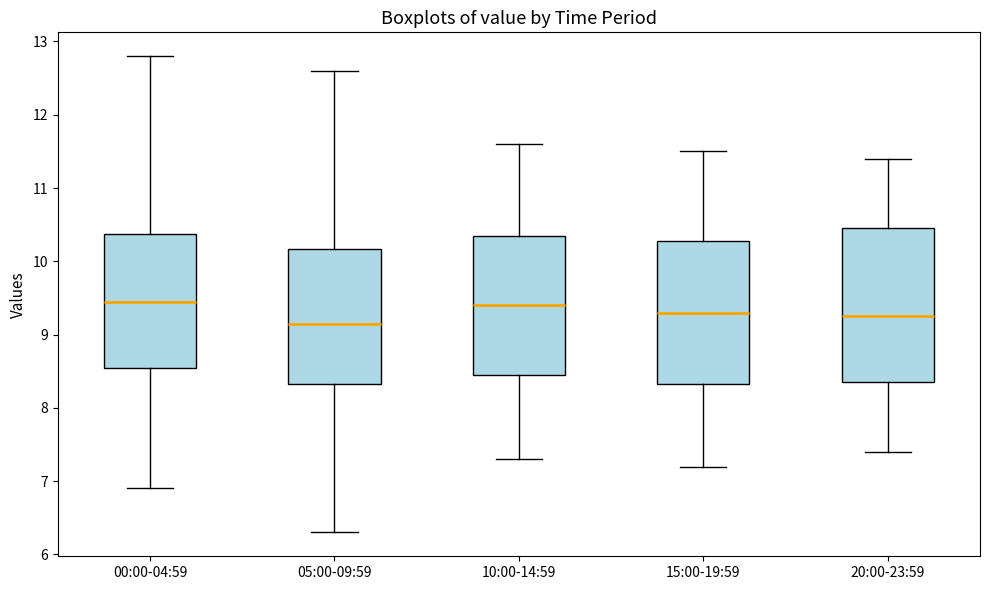

Reading left to right, read every box against the y-axis: the position of its median line, the range the box covers, and the ends of its whiskers. The values are not printed on the chart, so give them approximately, as read against the axis.

00:00-04:59: median 9.5, box 8.6 to 10.4, whiskers 6.9 to 12.8
05:00-09:59: median 9.2, box 8.3 to 10.2, whiskers 6.3 to 12.6
10:00-14:59: median 9.4, box 8.5 to 10.4, whiskers 7.3 to 11.6
15:00-19:59: median 9.3, box 8.3 to 10.3, whiskers 7.2 to 11.5
20:00-23:59: median 9.3, box 8.4 to 10.5, whiskers 7.4 to 11.4